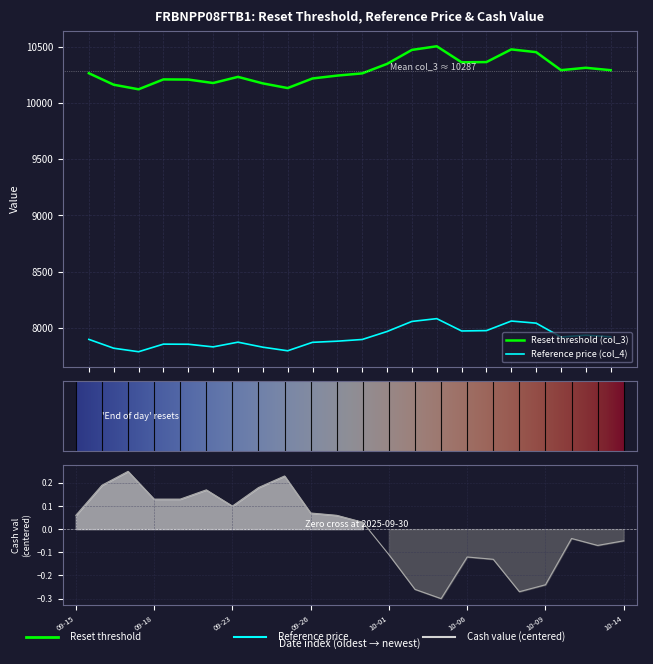

What is the difference between the Reference price (col_4) values at 2025-10-03 and 2025-10-09?

40.2